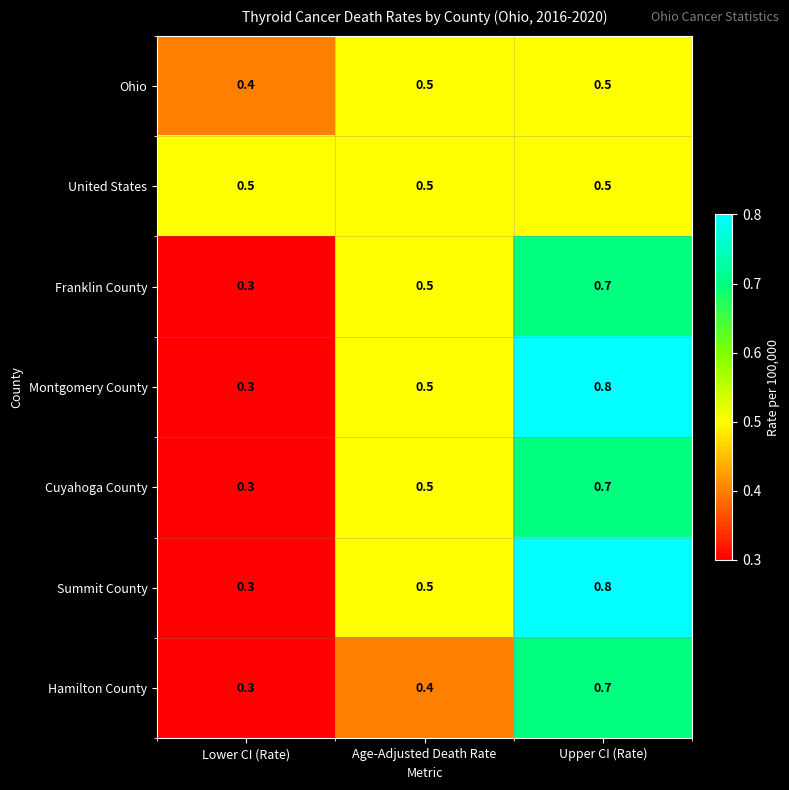

At which category is the sum across all series the highest?

Upper CI (Rate)